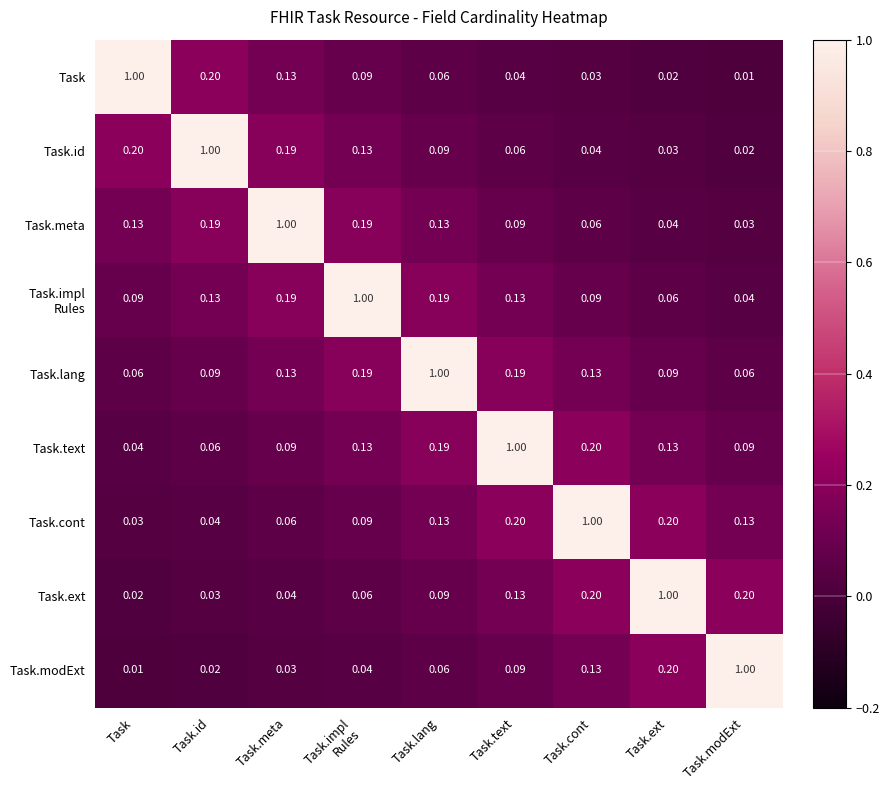

At which label does Task reach its minimum?

Task.modExt